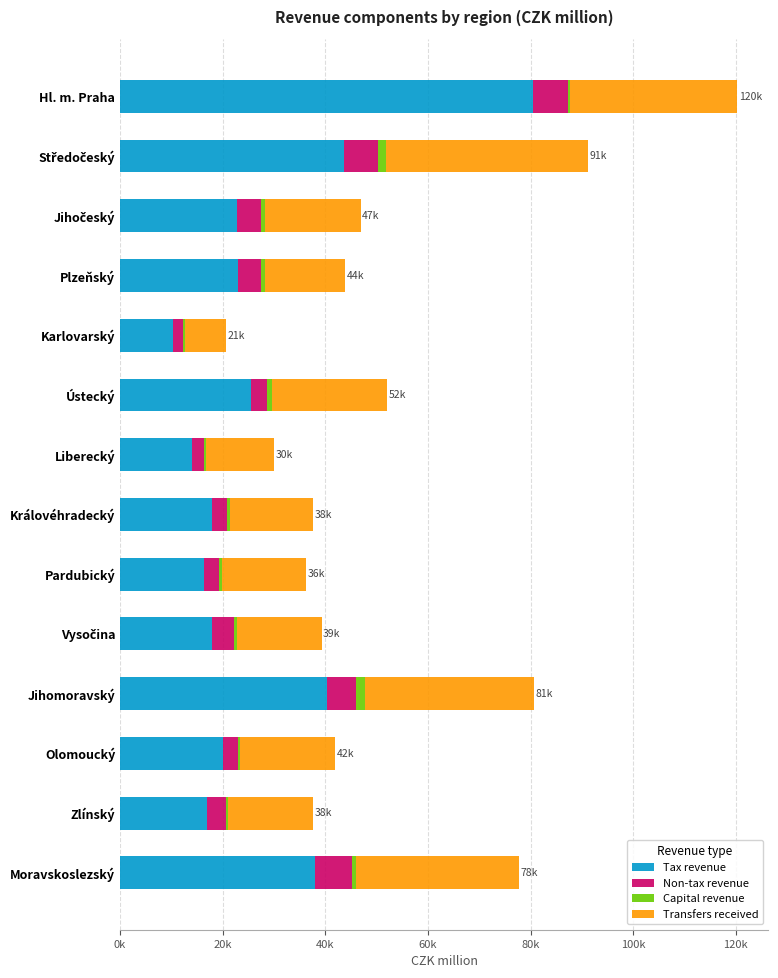

What are all the series names shown in the legend?

Tax revenue, Non-tax revenue, Capital revenue, Transfers received